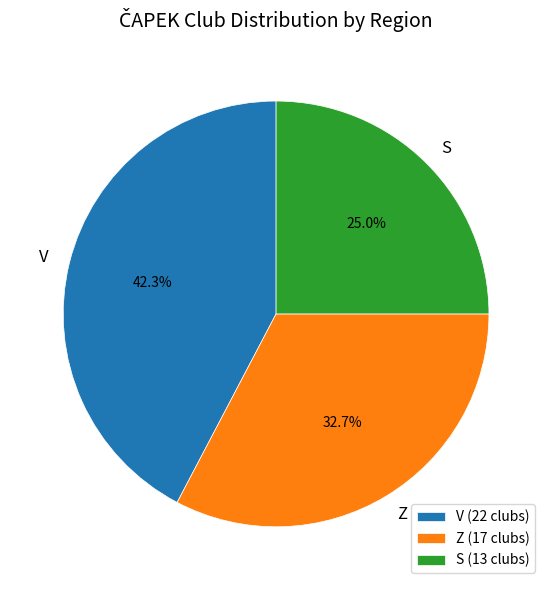

Rank the categories by value from lowest to highest.

S, Z, V